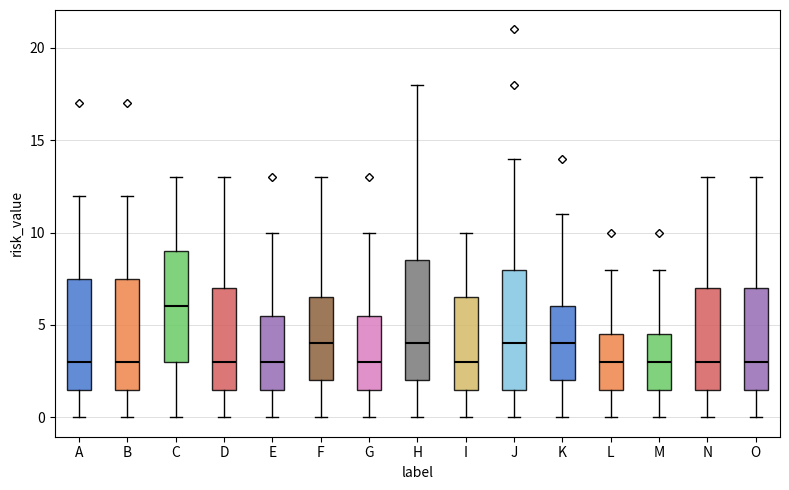

Which box has the highest median line?

C